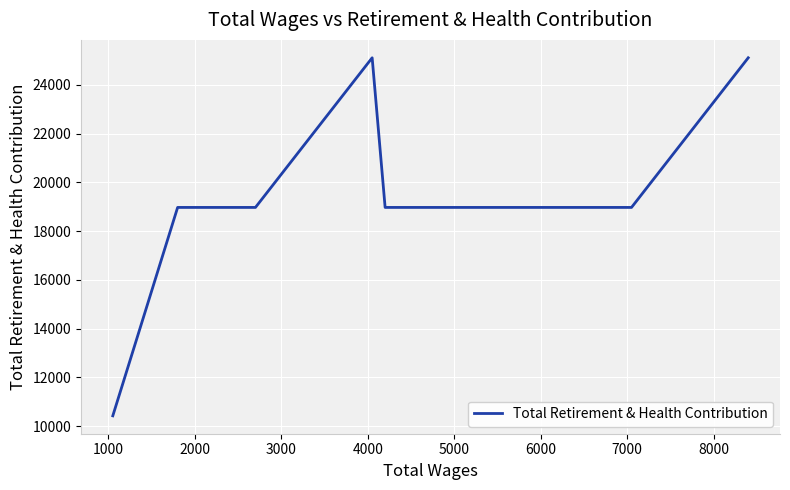

The chart shows a value of 18971 at 5000. True or false?

True